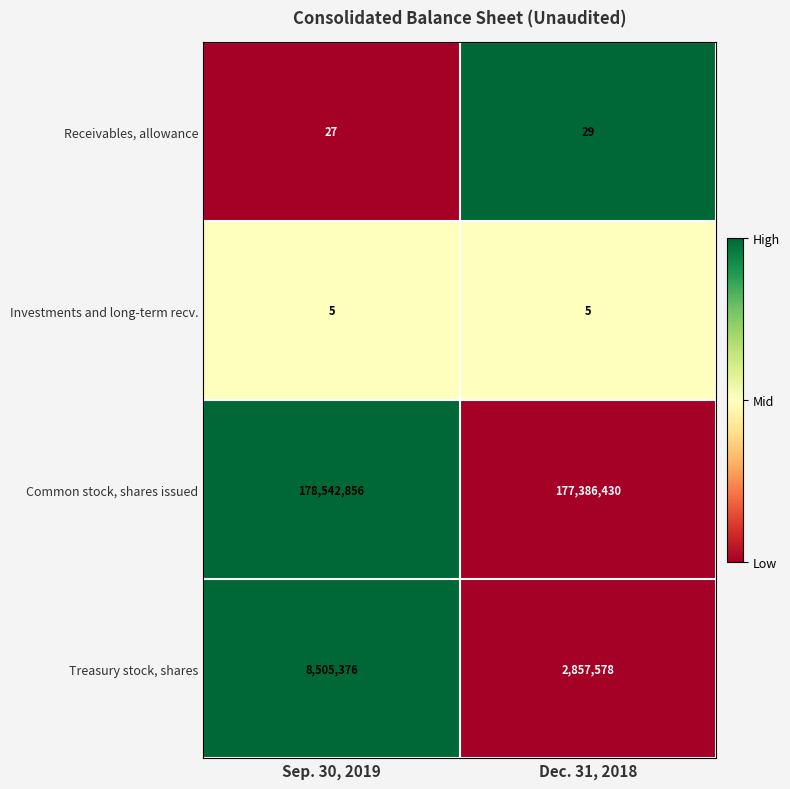

What is the minimum value shown in the chart?

5